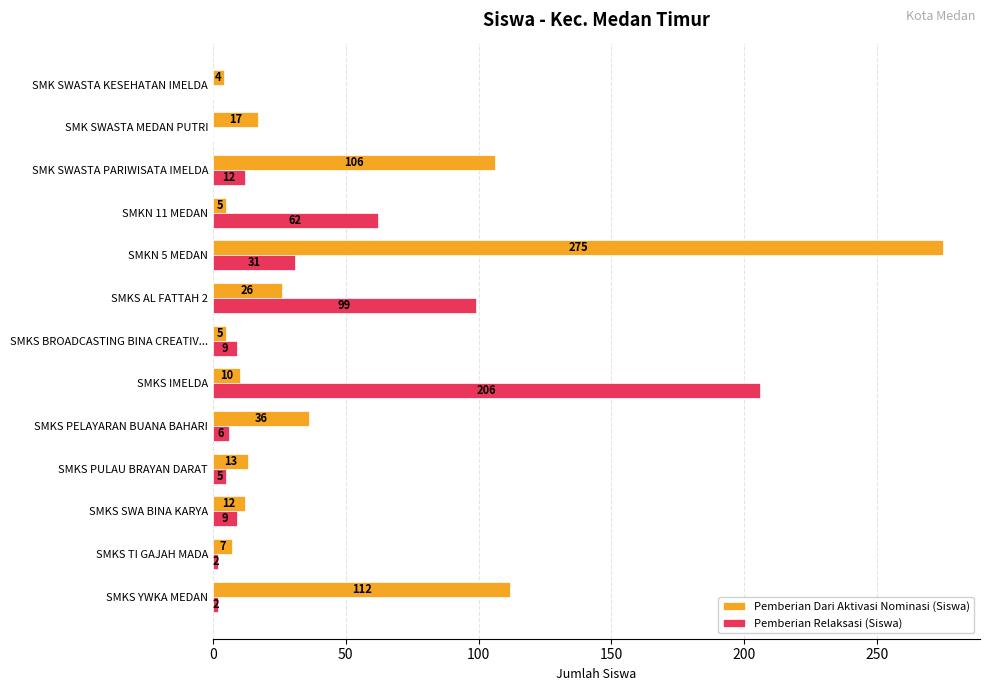

Count the number of categories in the chart.

13